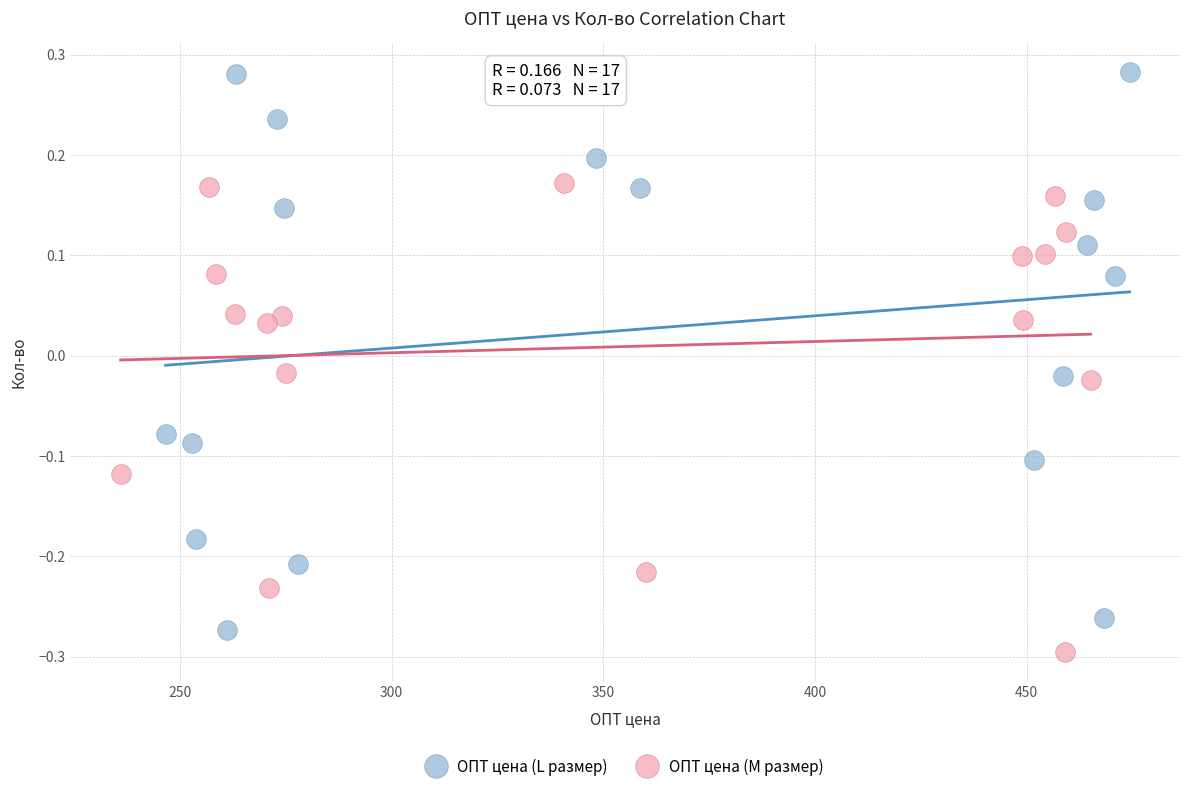

Which series has the largest Y range (max minus min)?

ОПТ цена (L размер)